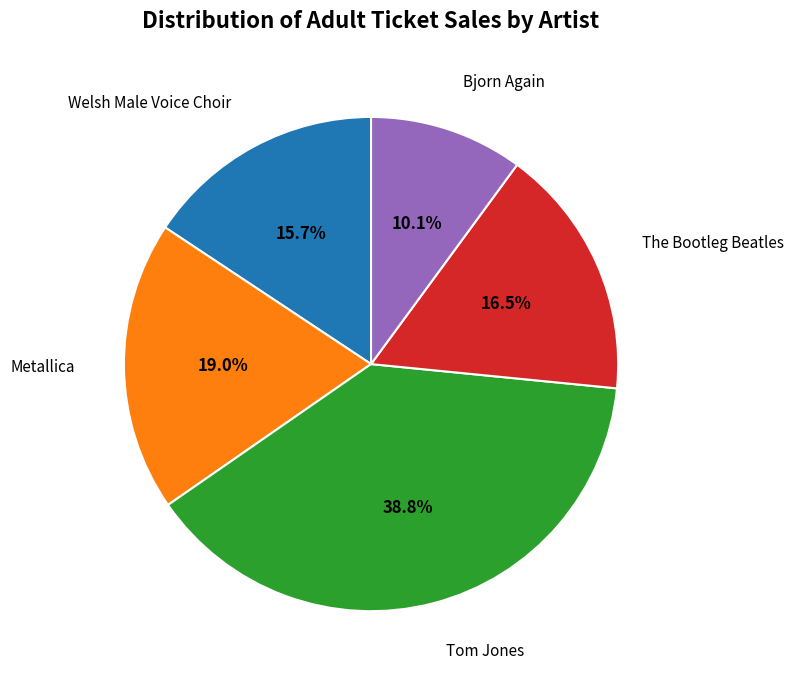

Count the number of slices in the pie.

5